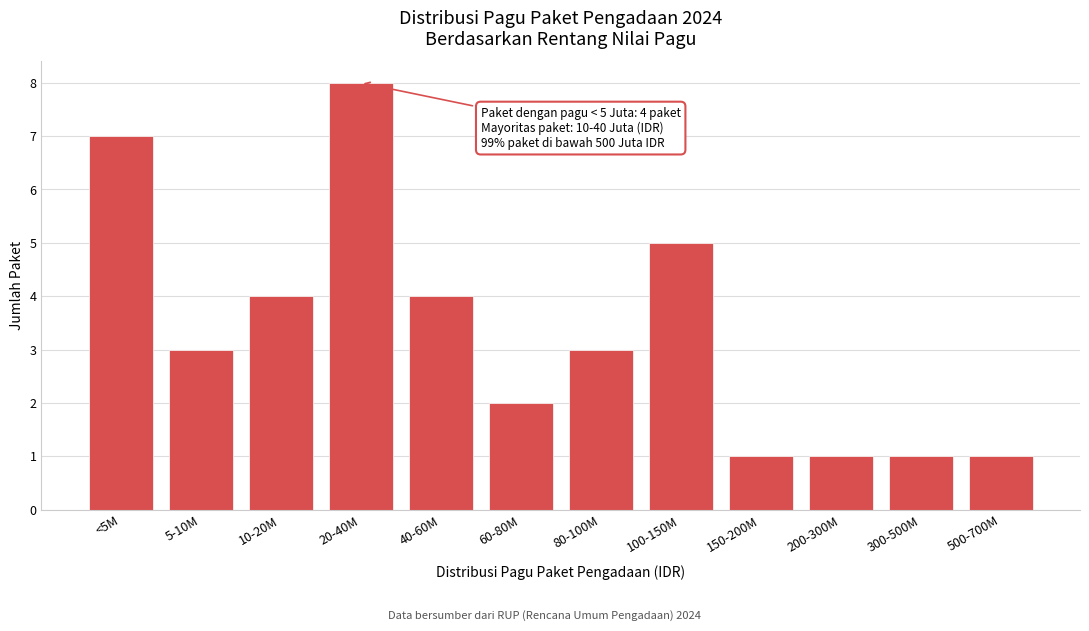

Reading right to left, extract all data points from this chart.

500-700M=1	300-500M=1	200-300M=1	150-200M=1	100-150M=5	80-100M=3	60-80M=2	40-60M=4	20-40M=8	10-20M=4	5-10M=3	<5M=7